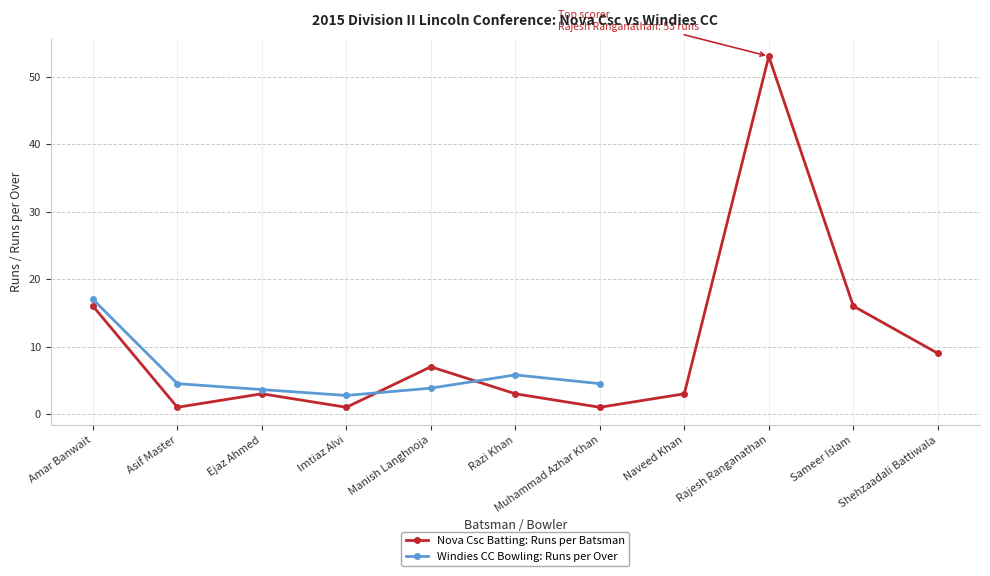

Which category has the lowest value across all series?

Asif Master